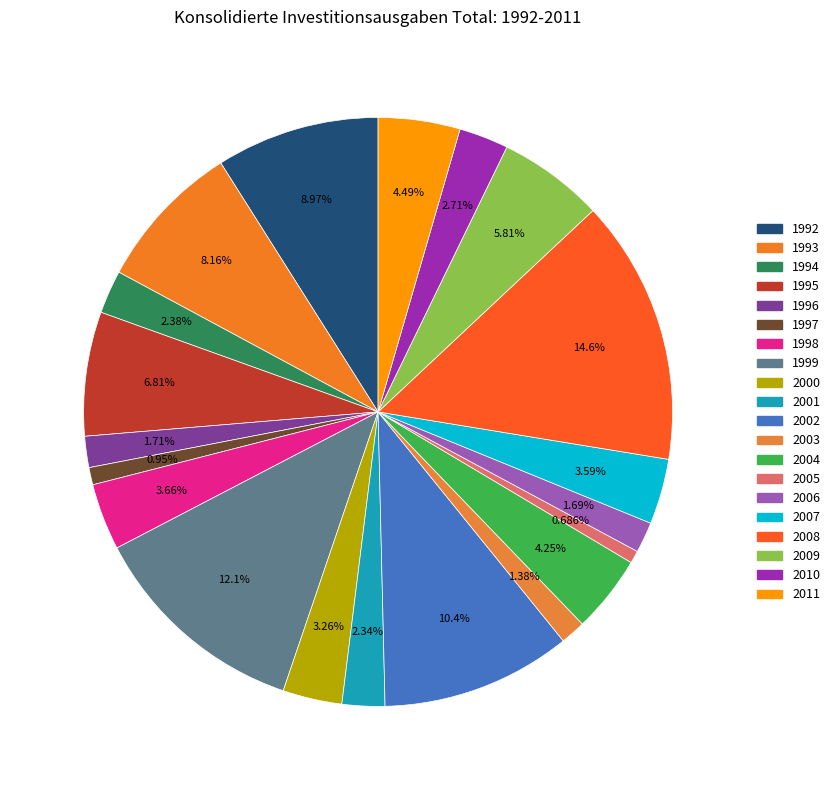

Is it true that 2000 is 1% of the pie?

False